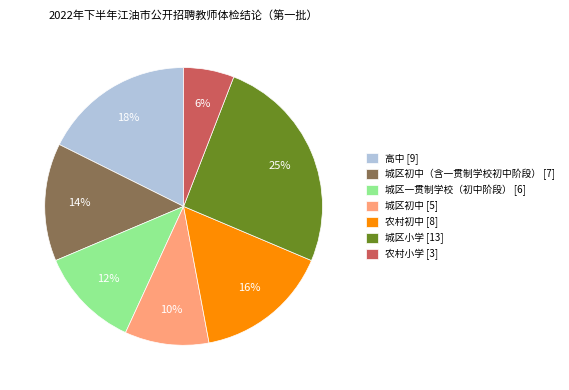

To the nearest percent, what portion does 城区初中 [5] represent?

10%